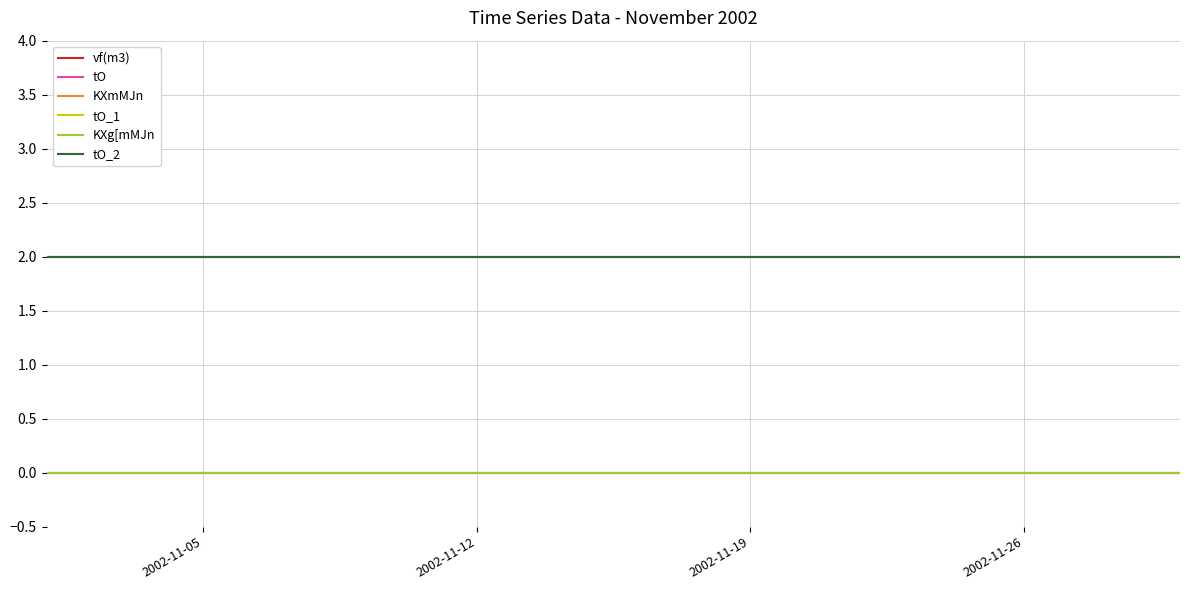

True or false: vf(m3) and tO_1 intersect in this chart.

False